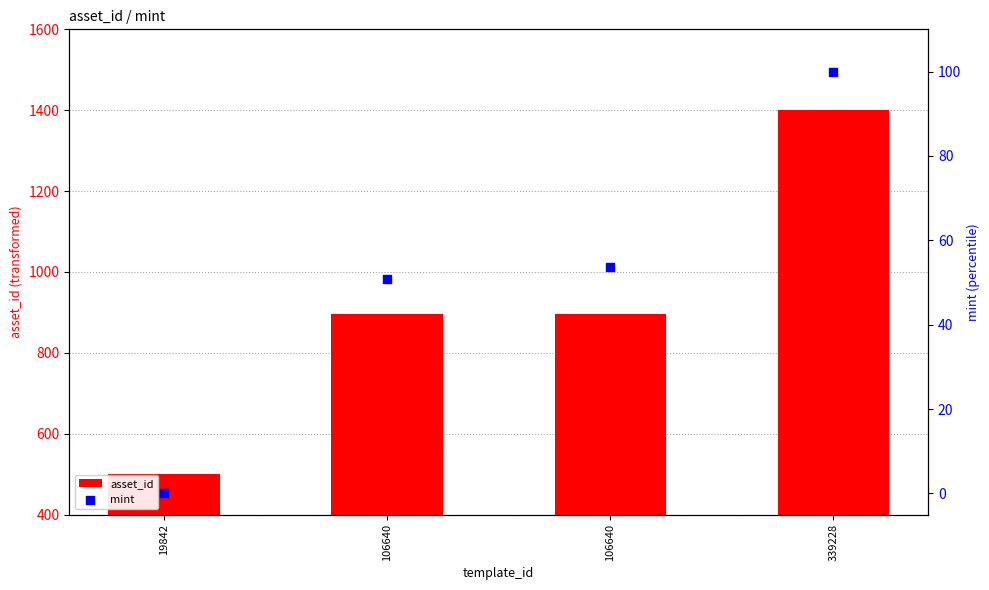

Which series has the widest spread of Y values?

asset_id